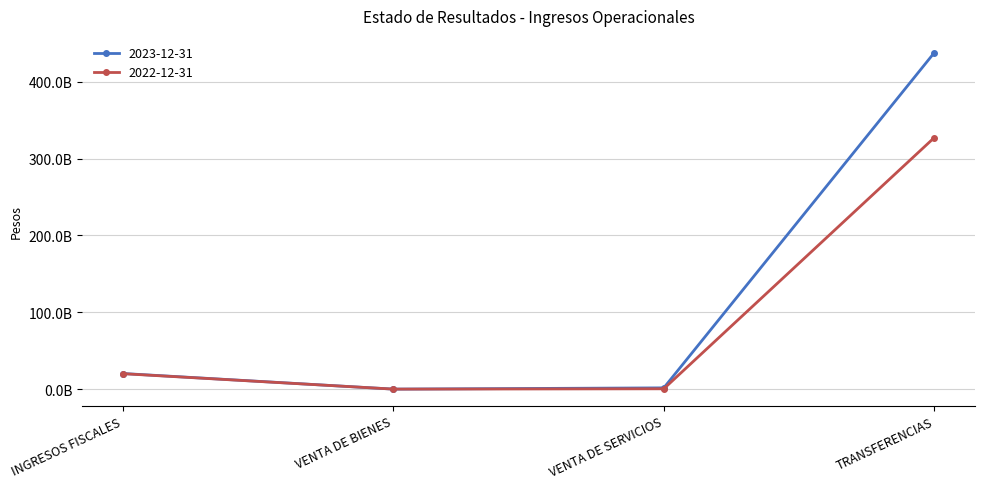

Reading left to right, extract all data points from this chart.

2023-12-31: 20326020965.4	0.0	1623573266.0	437875039525.8
2022-12-31: 20091040763.1	0.0	416395227.0	327326606420.4